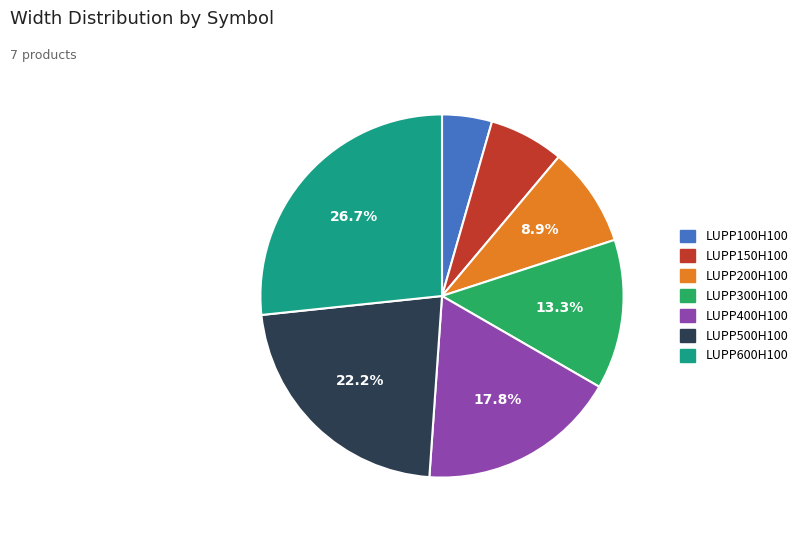

True or false: LUPP200H100 accounts for 9% of the total.

True